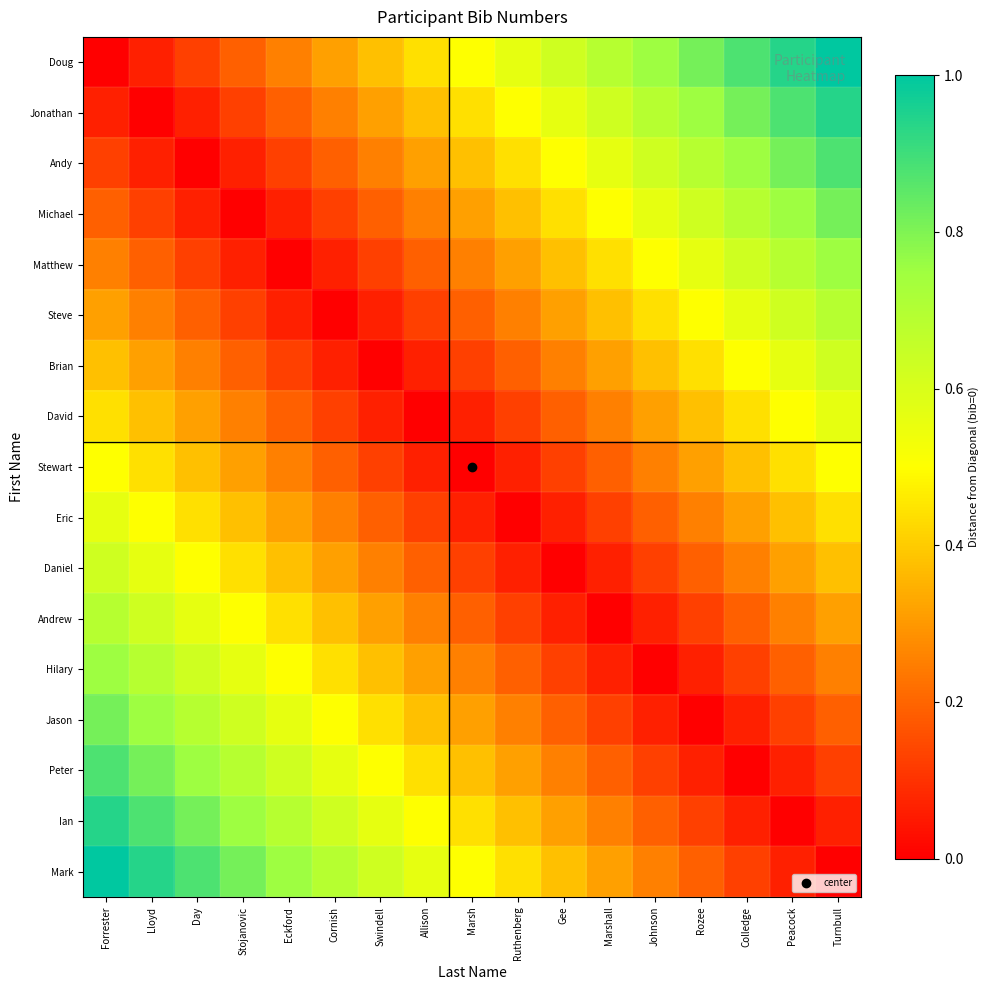

List the series in order of their peak value, lowest first.

Stewart, David, Eric, Brian, Daniel, Steve, Andrew, Matthew, Hilary, Michael, Jason, Andy, Peter, Jonathan, Ian, Doug, Mark